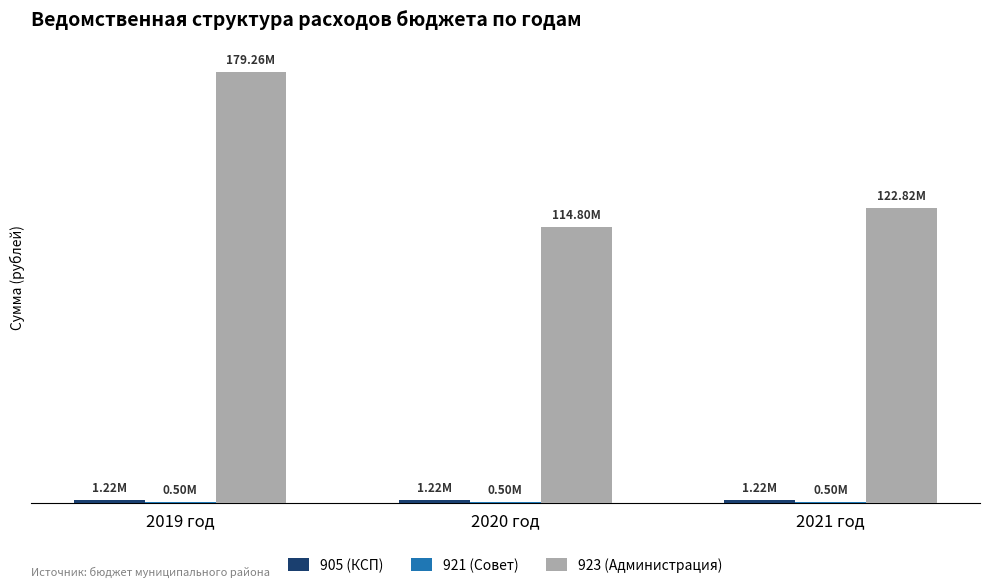

List the series in order of their peak value, highest first.

923 (Администрация), 905 (КСП), 921 (Совет)